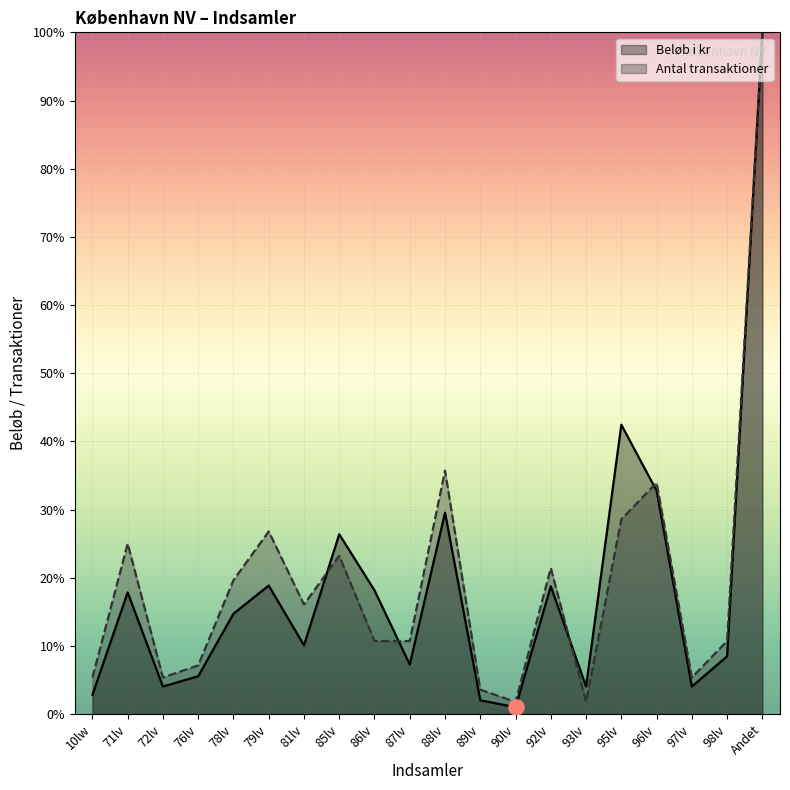

Which series contains the highest Y value?

Beløb i kr